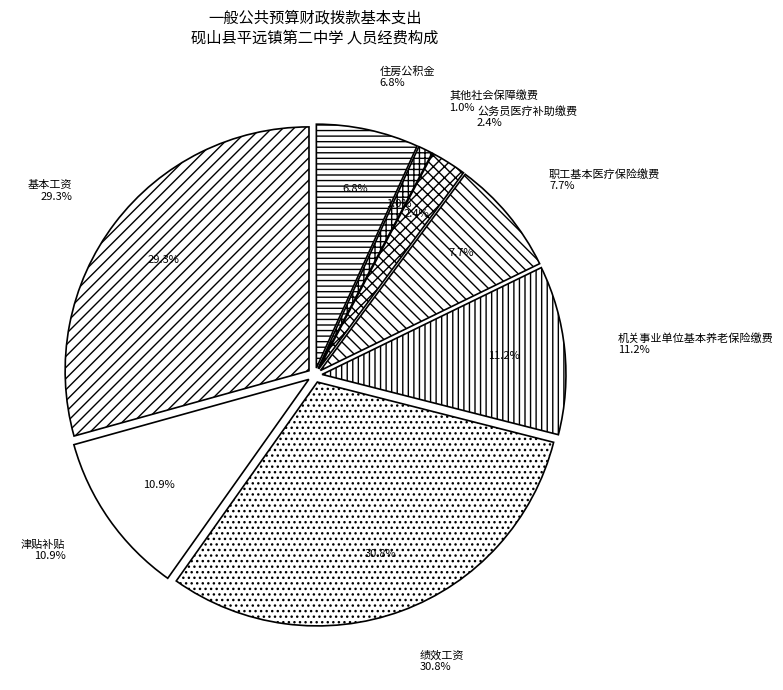

Rank the categories by value from lowest to highest.

其他社会保障缴费, 公务员医疗补助缴费, 住房公积金, 职工基本医疗保险缴费, 津贴补贴, 机关事业单位基本养老保险缴费, 基本工资, 绩效工资